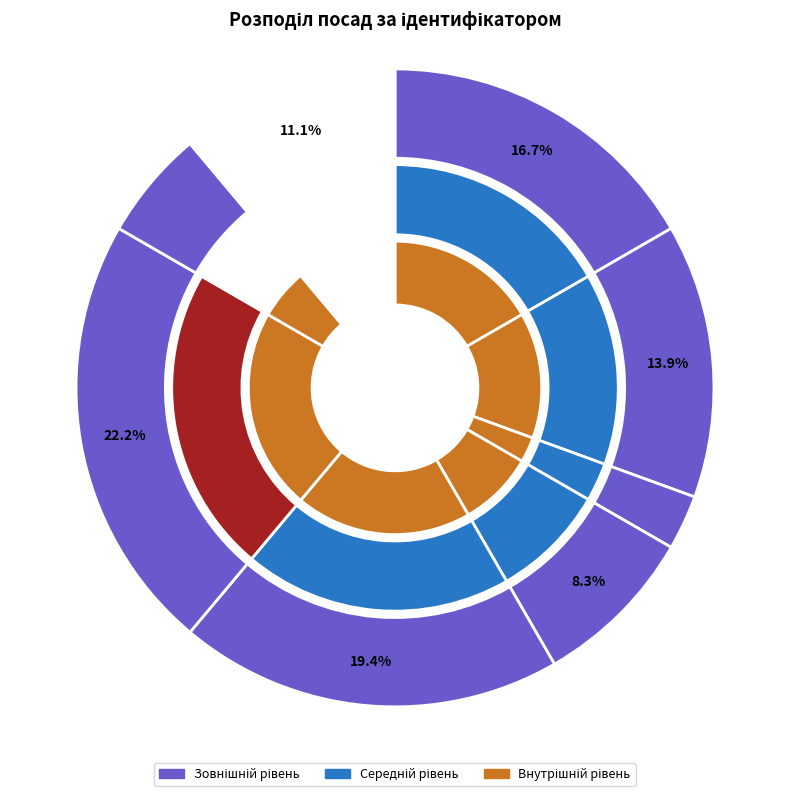

To the nearest percent, what is the difference between the largest and smallest slice percentages?

19%